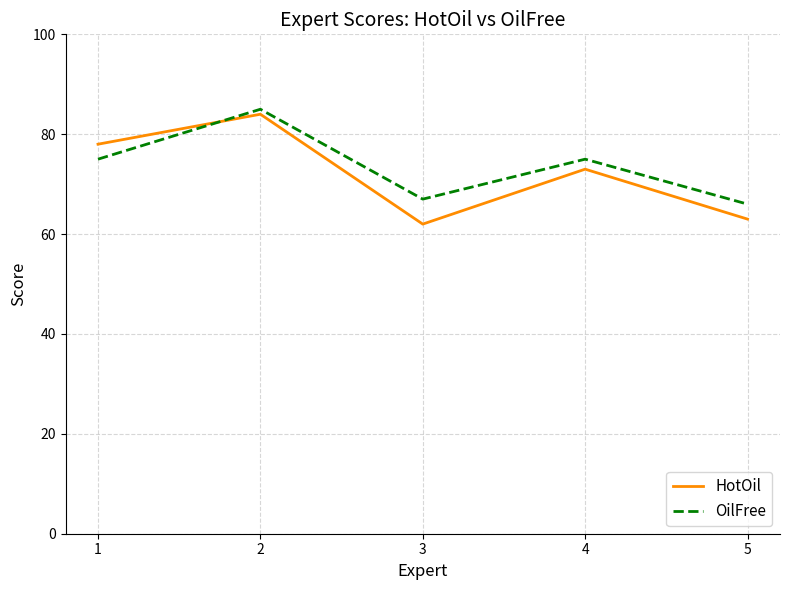

After their last crossing, which series has the higher values: OilFree or HotOil?

OilFree